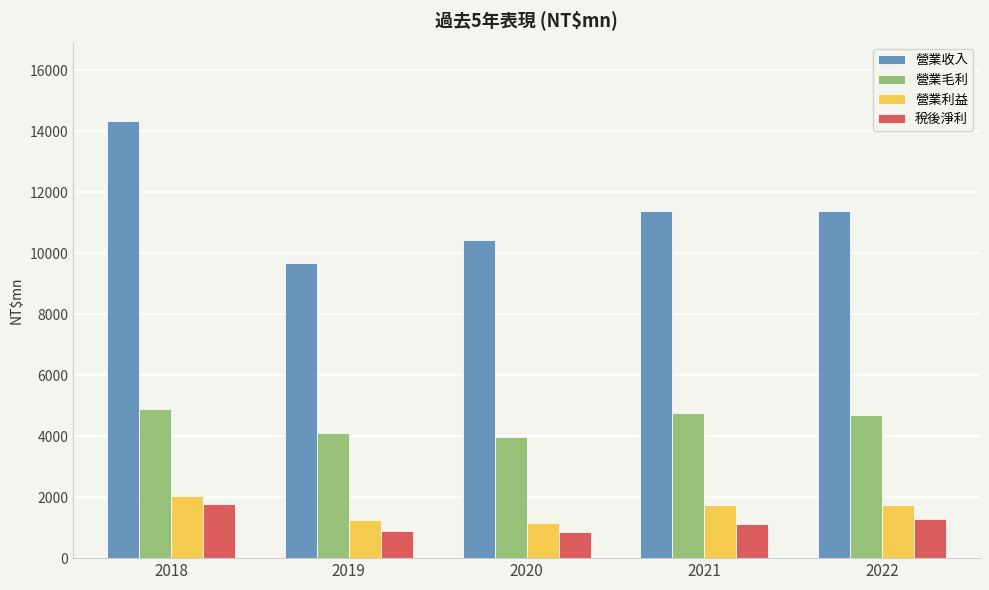

What is the spread (max minus min) of values at 2021?

10266.2